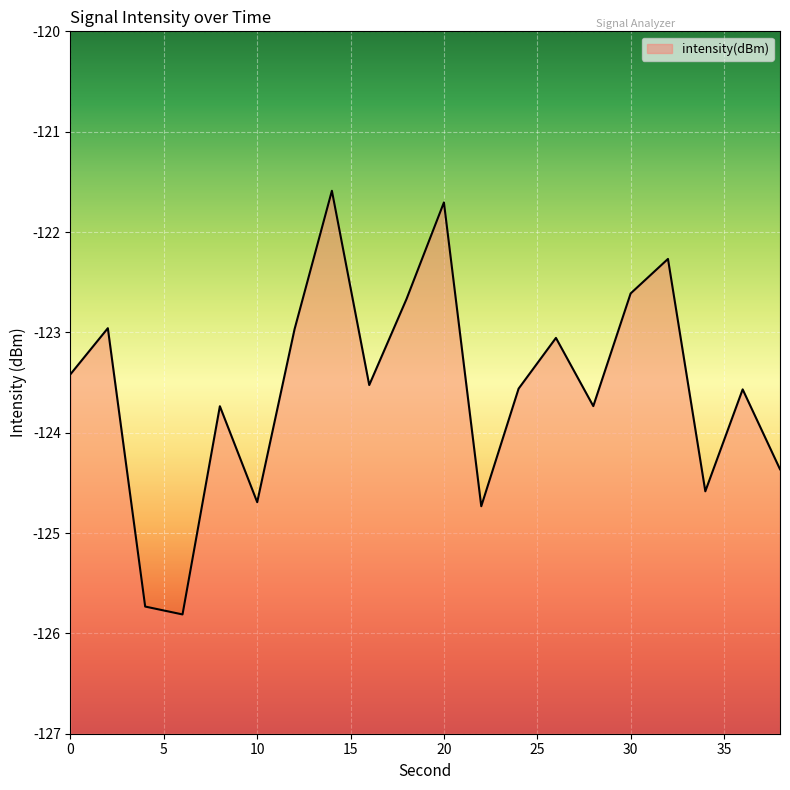

Does the chart display data point markers on the line(s)?

No